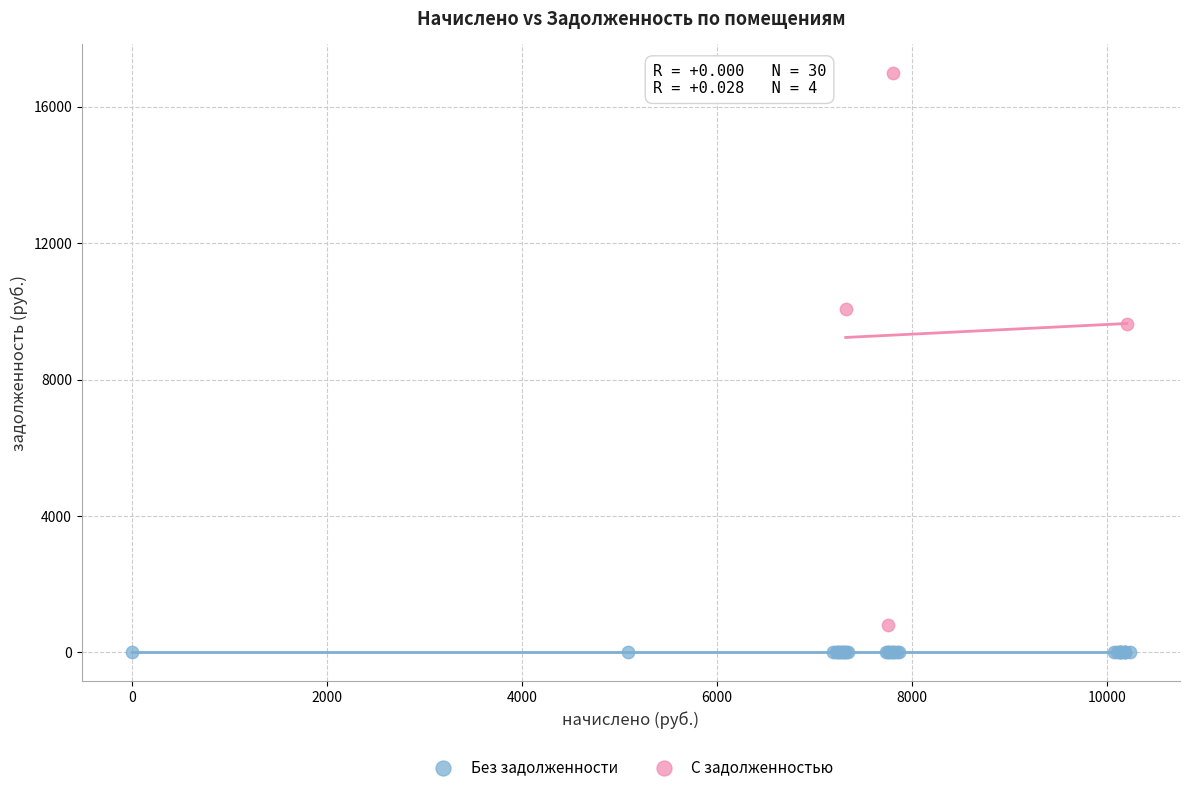

Which series contains the lowest Y value?

Без задолженности